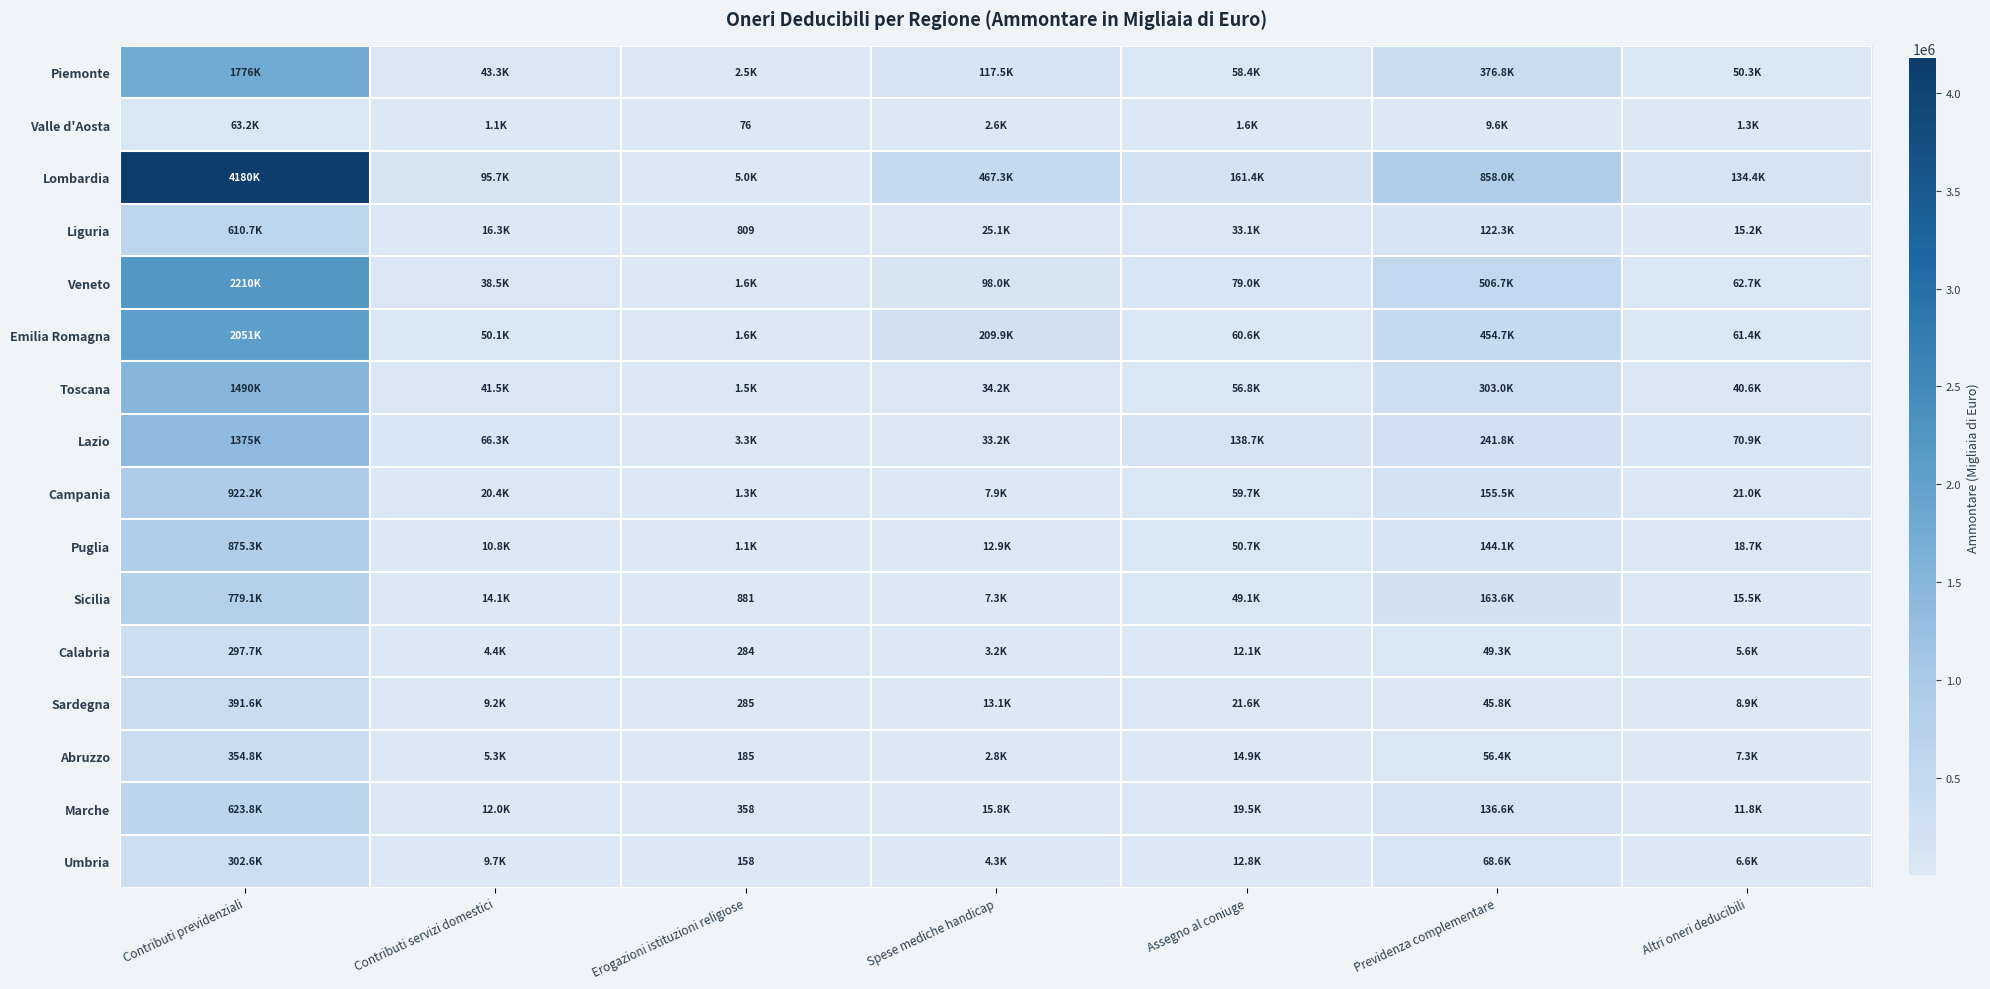

Which series has the largest total across all categories?

Lombardia